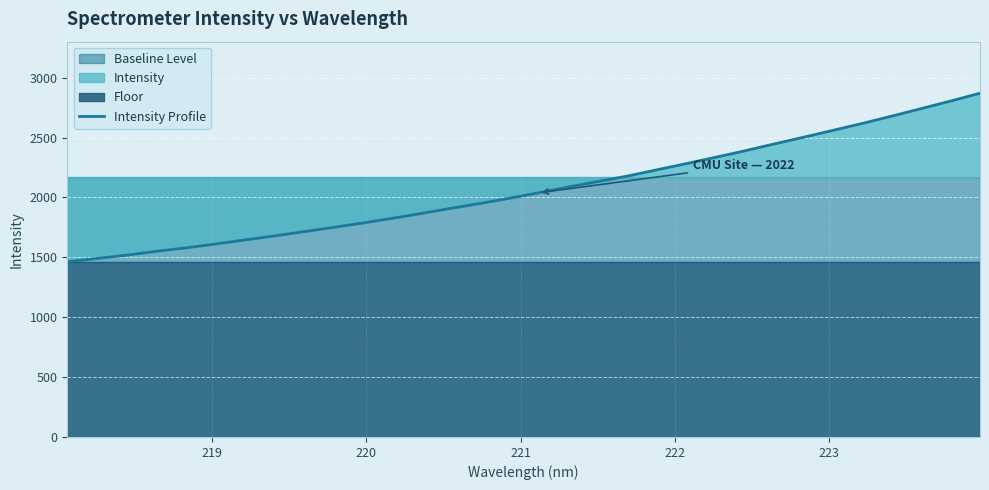

What is the lowest value of the Intensity Profile series?

1462.9